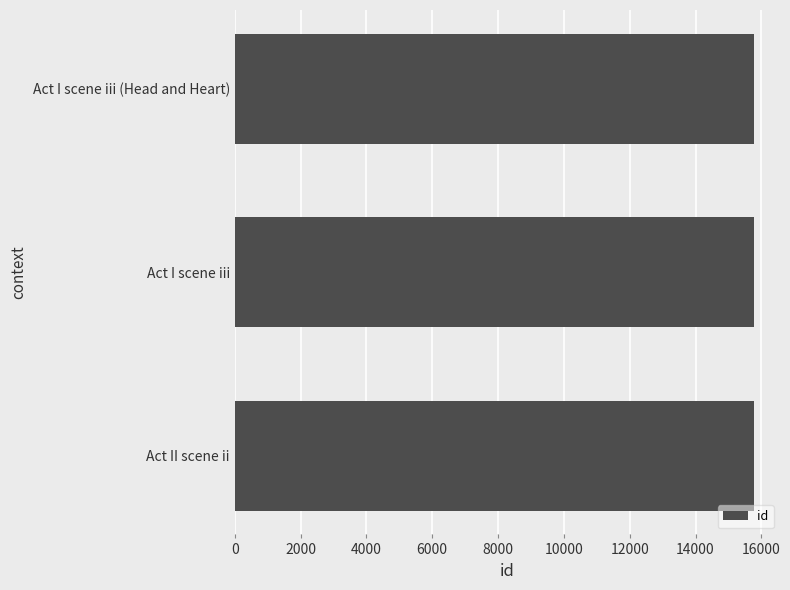

Approximately how many times larger is the value at Act I scene iii compared to Act I scene iii (Head and Heart)?

1.0